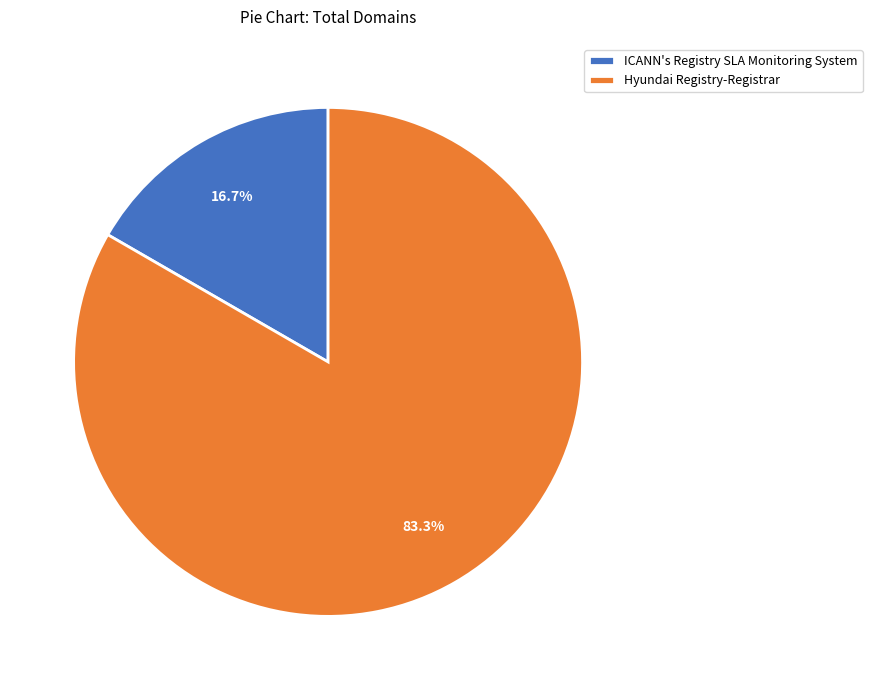

What is the ratio of the value at Hyundai Registry-Registrar to the value at ICANN's Registry SLA Monitoring System?

5.0